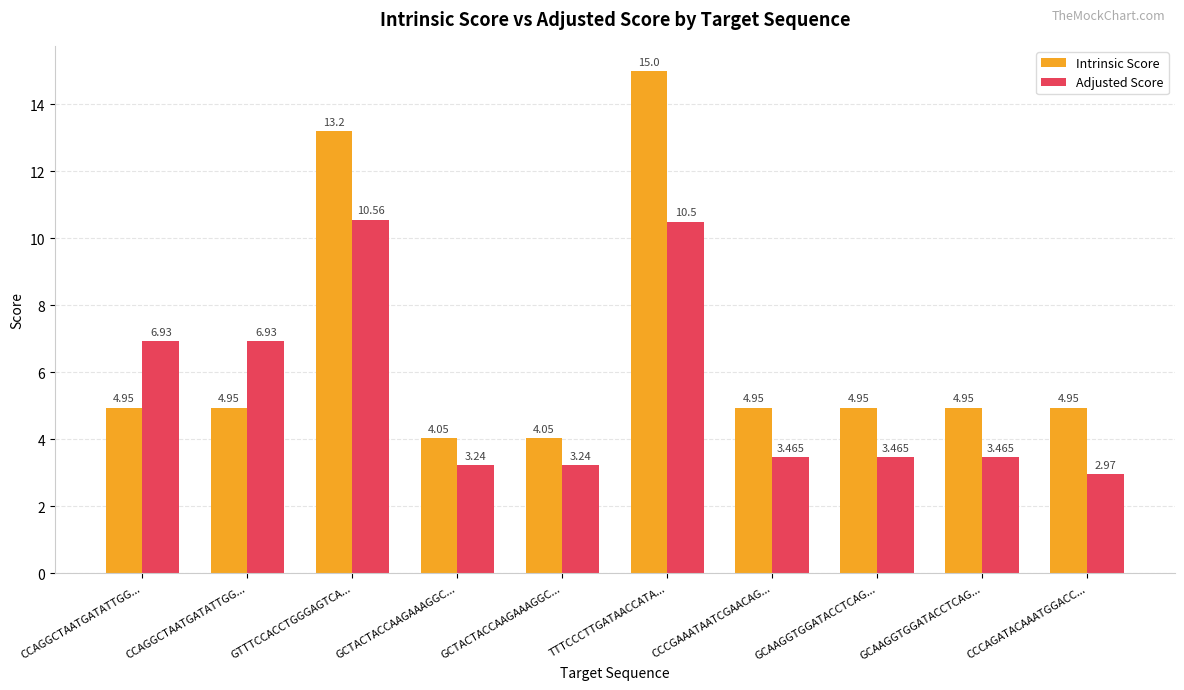

What is the difference between the maximum and second lowest values in the Intrinsic Score series?

10.9